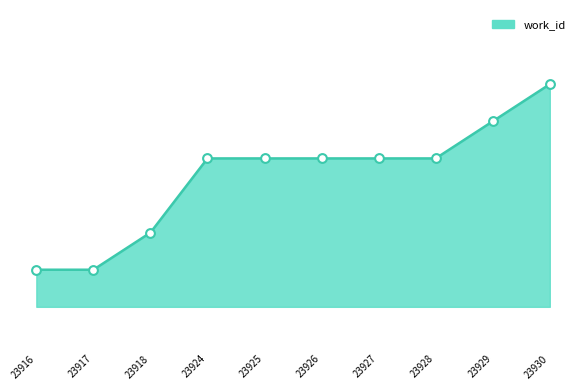

What is the change in value from 23917 to 23925?

+3